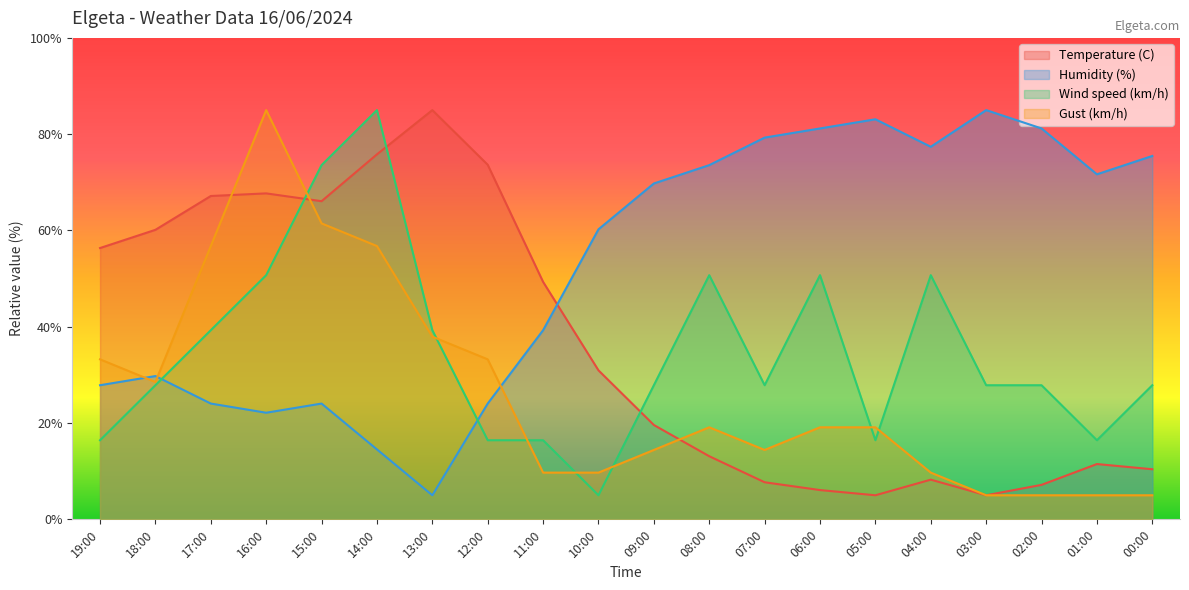

True or false: Humidity (%) has a value of 22.1 at 16:00.

True